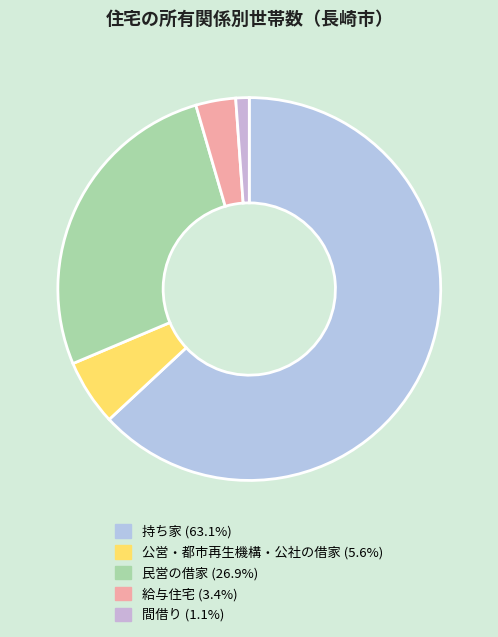

Rank the categories by value from highest to lowest.

持ち家, 民営の借家, 公営・都市再生機構・公社の借家, 給与住宅, 間借り